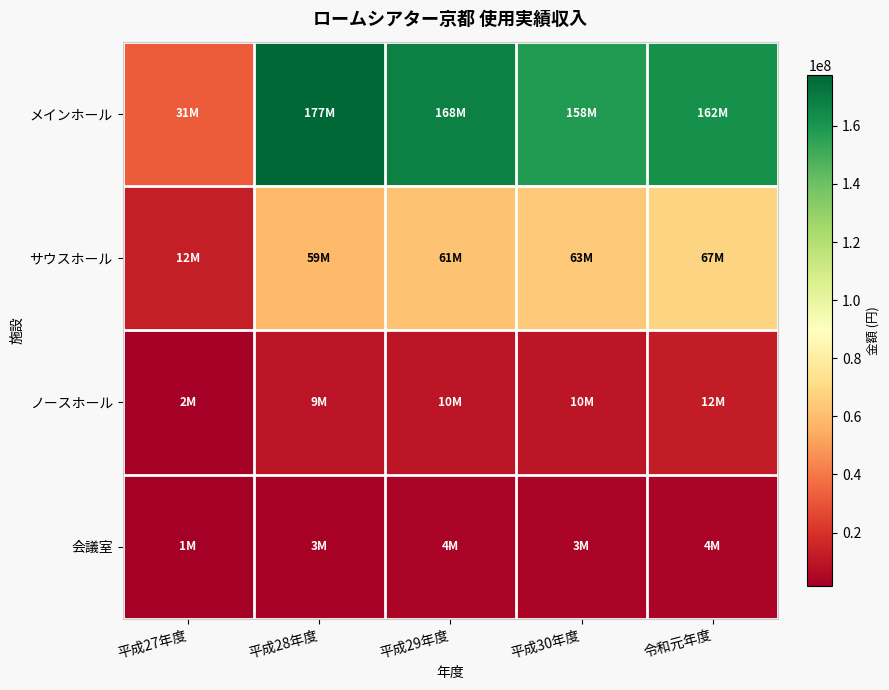

Reading right to left, extract all data points from this chart.

メインホール: 令和元年度=162331900	平成30年度=158145850	平成29年度=168670430	平成28年度=177610500	平成27年度=31995500
サウスホール: 令和元年度=67987900	平成30年度=63586300	平成29年度=61903800	平成28年度=59088890	平成27年度=12880300
ノースホール: 令和元年度=12079300	平成30年度=10590900	平成29年度=10095600	平成28年度=9468930	平成27年度=2450500
会議室: 令和元年度=4158300	平成30年度=3791600	平成29年度=4017500	平成28年度=3708700	平成27年度=1679200